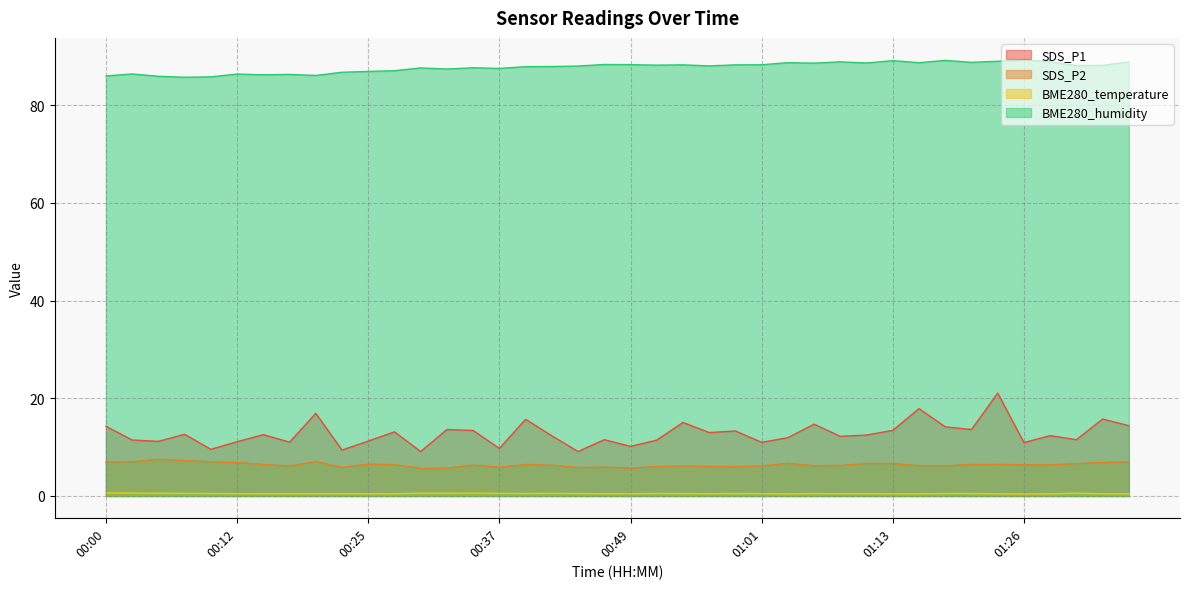

Reading left to right, extract all data points from this chart.

SDS_P1: 14.3	11.4	11.2	12.6	9.6	11.1	12.6	11.0	16.9	9.4	11.2	13.1	9.1	13.6	13.4	9.7	15.7	12.3	9.1	11.5	10.2	11.4	15.1	13.0	13.3	11.0	11.9	14.7	12.2	12.5	13.4	17.9	14.2	13.6	21.1	10.9	12.3	11.5	15.8	14.4
SDS_P2: 7.0	7.0	7.5	7.2	7.0	6.8	6.5	6.1	7.0	5.8	6.5	6.4	5.7	5.7	6.3	5.9	6.5	6.3	5.8	5.9	5.7	6.0	6.1	6.0	6.0	6.2	6.7	6.2	6.2	6.7	6.7	6.2	6.2	6.5	6.5	6.4	6.4	6.6	6.8	7.0
BME280_temperature: 0.6	0.6	0.6	0.5	0.5	0.5	0.5	0.5	0.5	0.5	0.5	0.5	0.6	0.6	0.6	0.5	0.5	0.5	0.5	0.5	0.5	0.5	0.5	0.5	0.5	0.5	0.4	0.5	0.5	0.5	0.5	0.5	0.5	0.5	0.4	0.4	0.4	0.6	0.5	0.5
BME280_humidity: 86.0	86.4	85.9	85.7	85.8	86.4	86.2	86.3	86.1	86.7	86.9	87.0	87.6	87.4	87.7	87.5	87.9	87.9	88.0	88.3	88.3	88.2	88.2	88.0	88.2	88.3	88.7	88.6	88.9	88.6	89.1	88.7	89.2	88.8	89.0	89.3	88.9	88.1	88.1	88.8